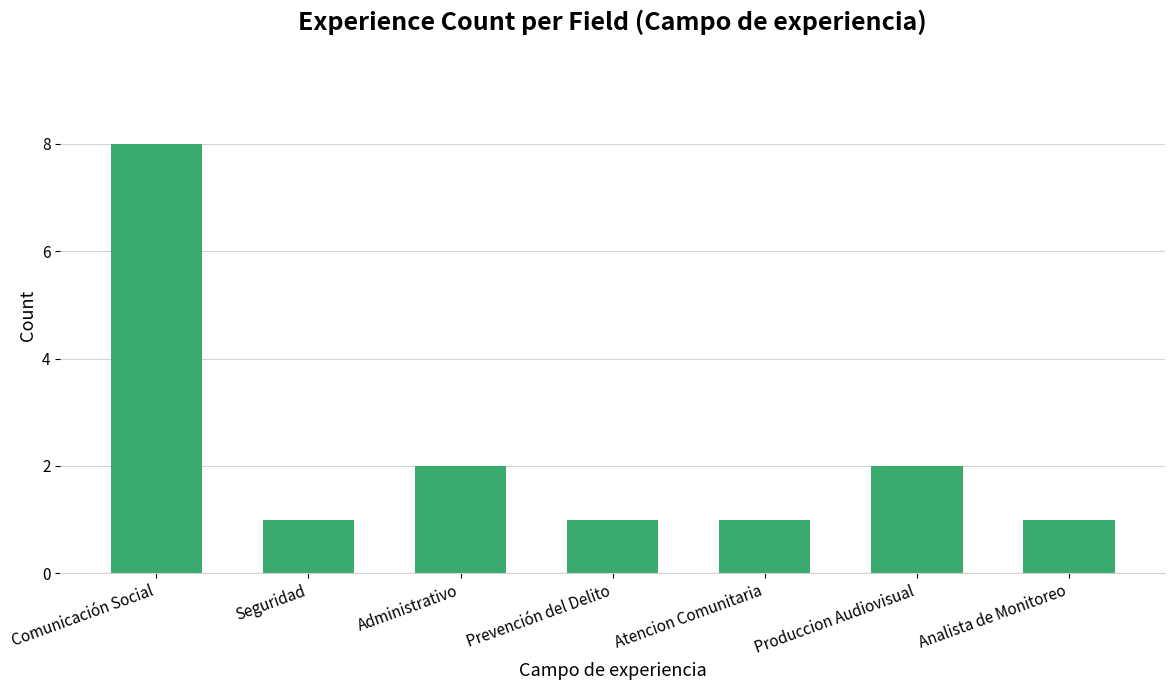

What is the ratio of the value at Produccion Audiovisual to the value at Seguridad?

2.0